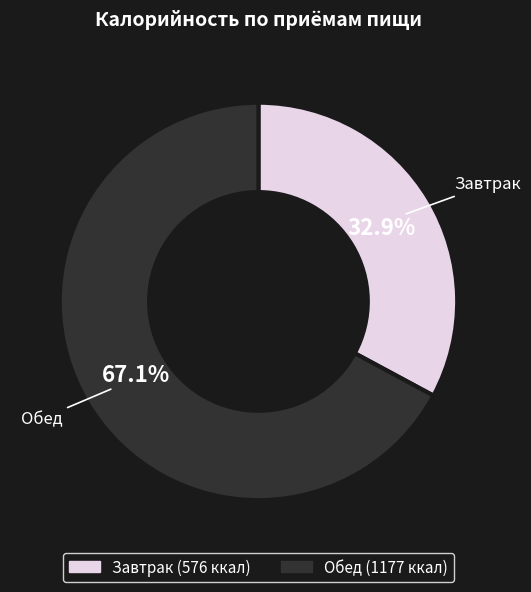

To the nearest percent, what percentage of the pie is Обед?

67%